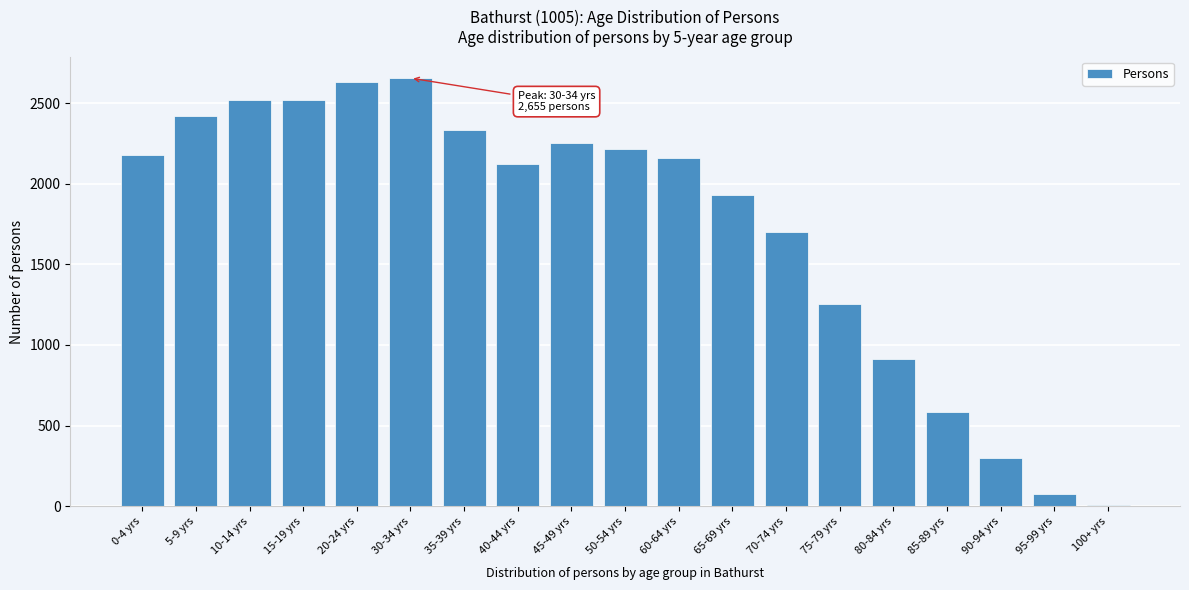

What is the greatest value displayed?

2655